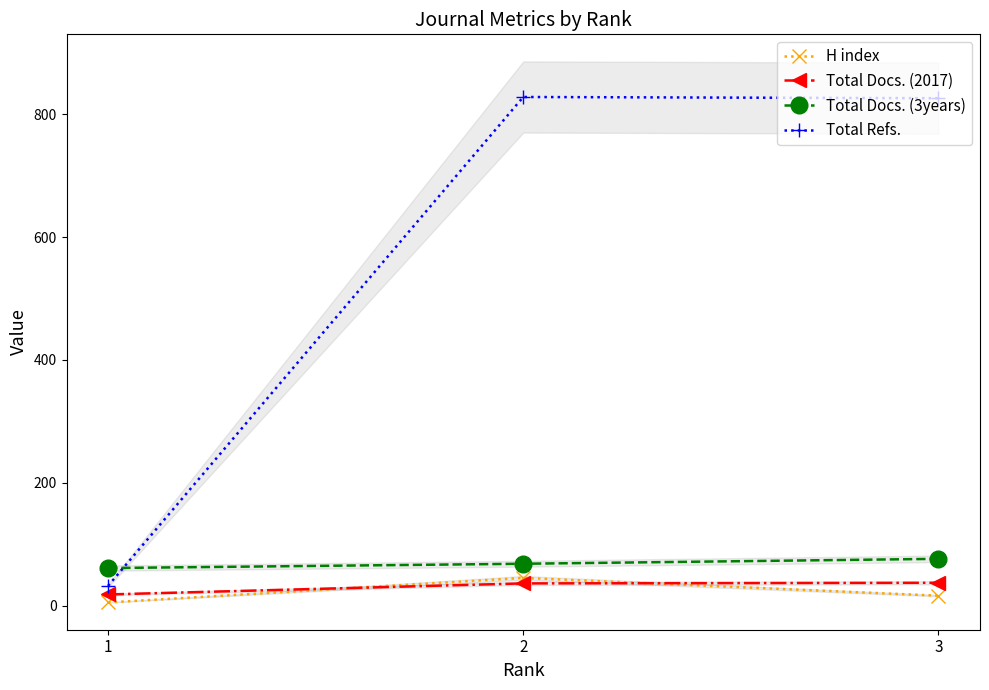

What is the approximate value of Total Docs. (3years) at 2?

68